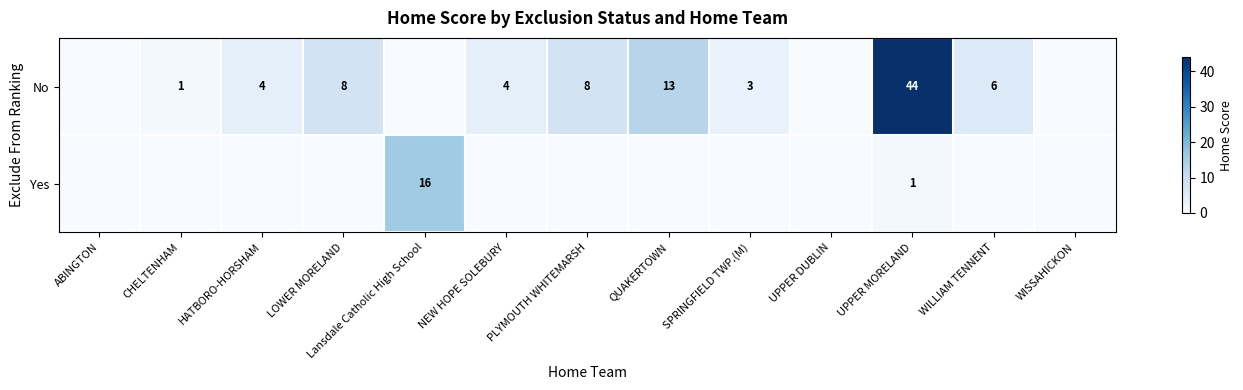

True or false: No has a value of 4 at HATBORO-HORSHAM.

True